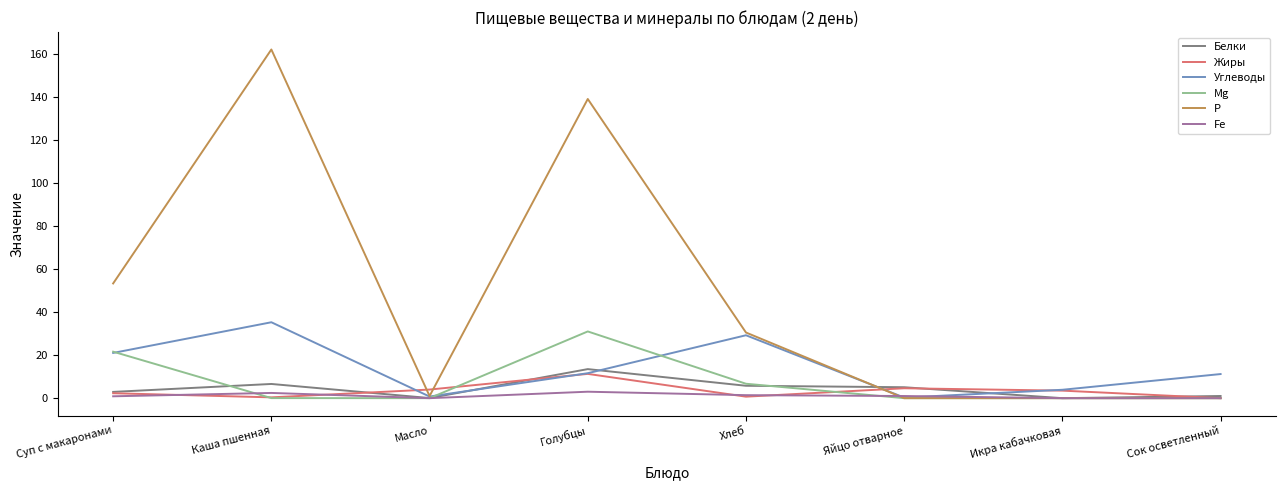

The value of Р at Каша пшенная is 55.0. True or false?

False